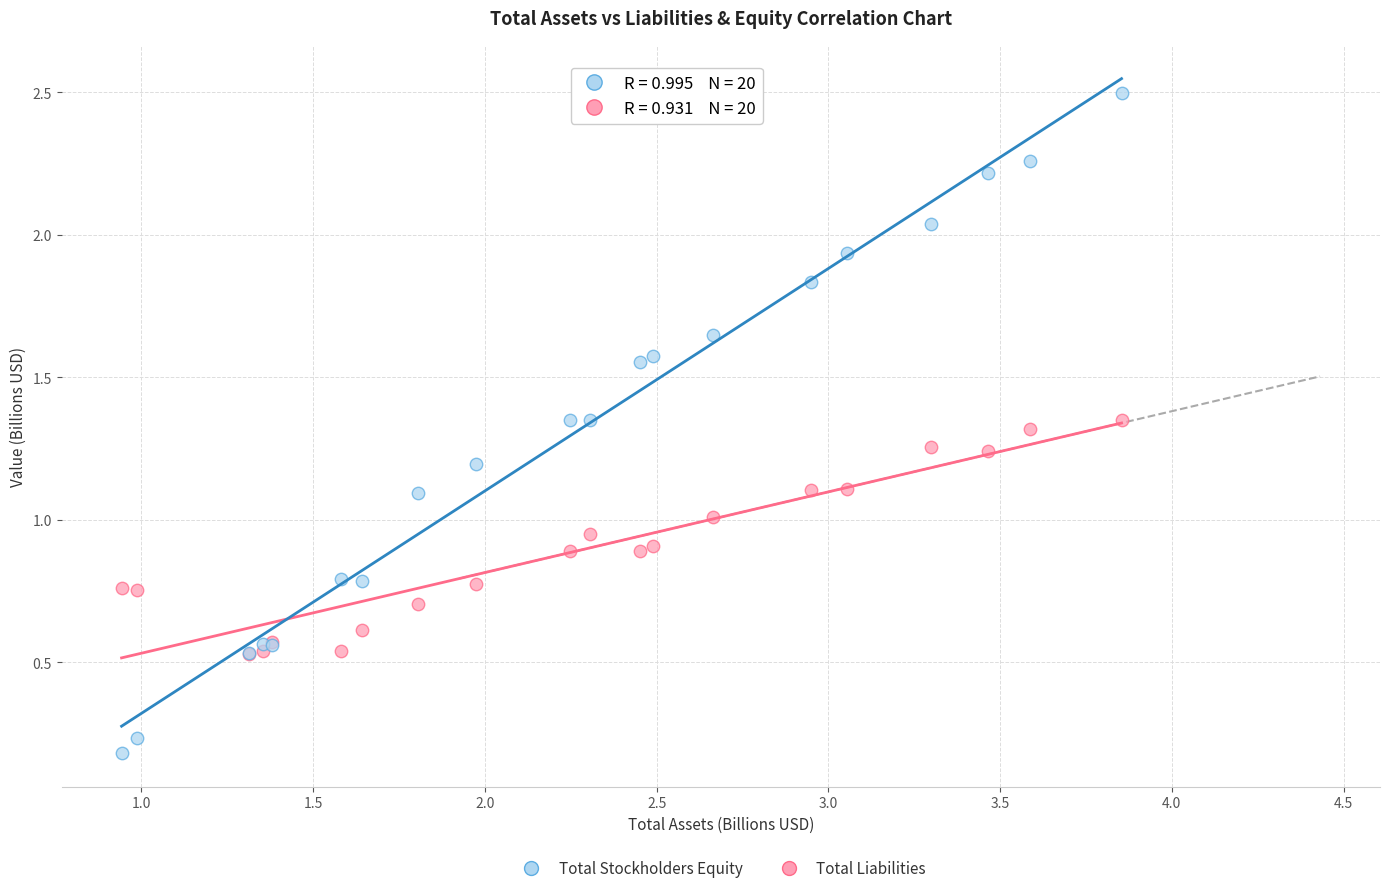

What are all the series names shown in the legend?

Total Stockholders Equity, Total Liabilities